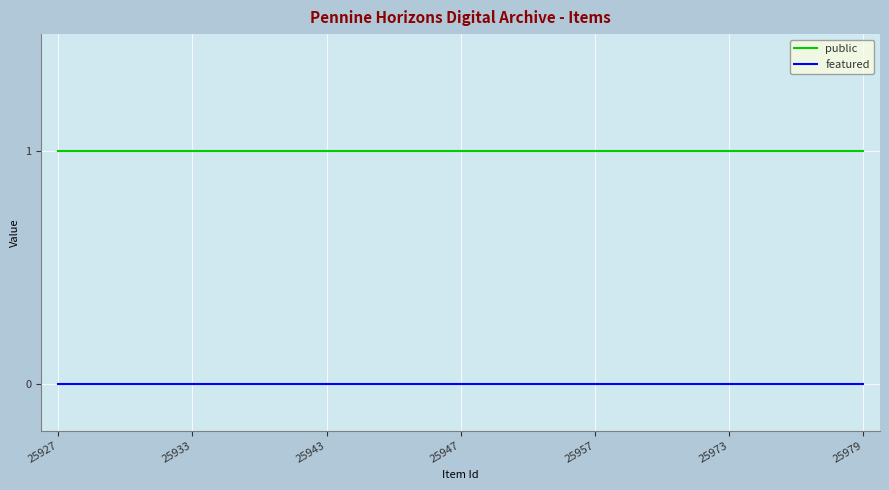

Which series has the largest total across all categories?

public